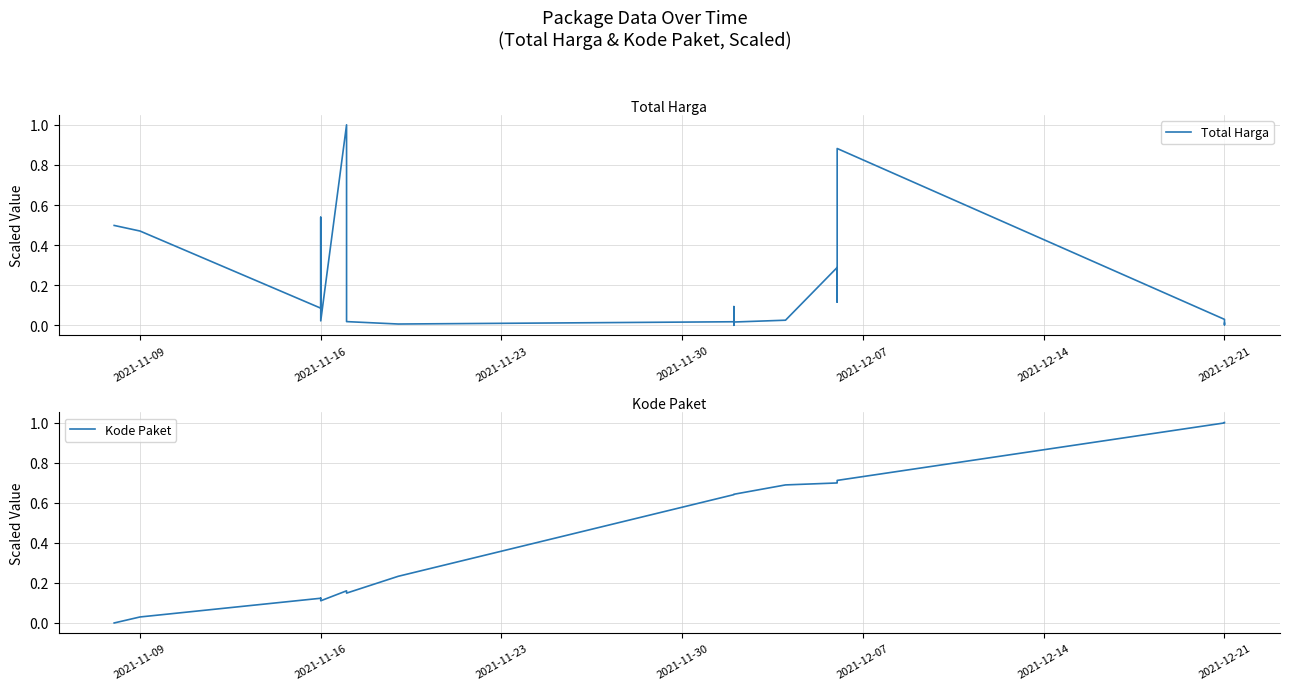

True or false: Total Harga and Kode Paket cross at least once.

True